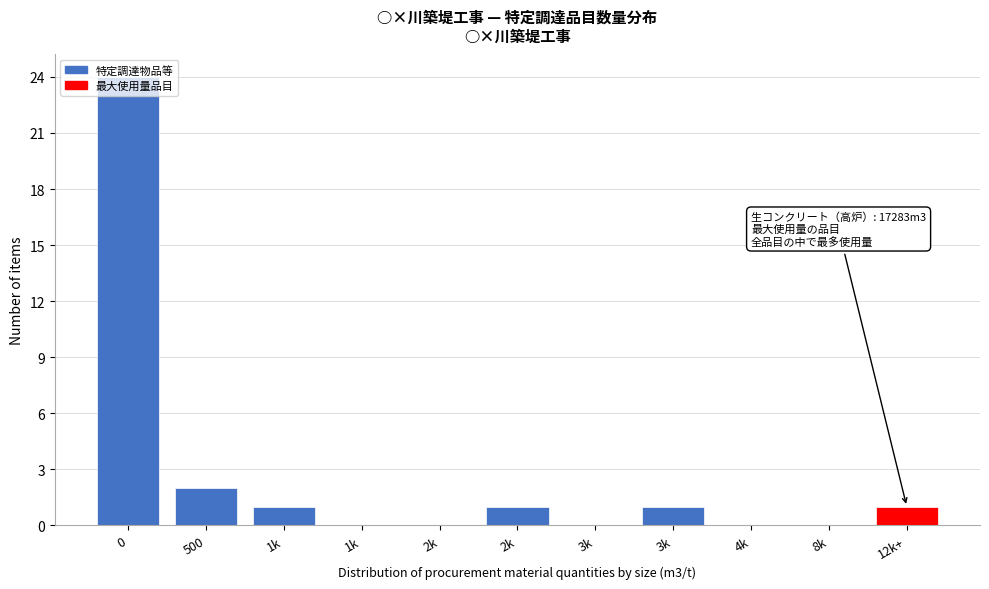

Are the bars horizontal?

No